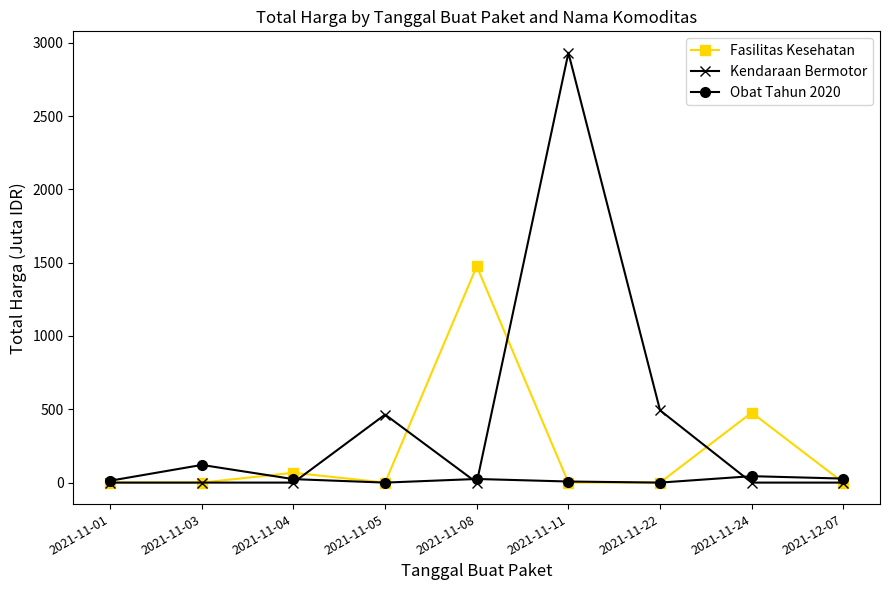

Read the Kendaraan Bermotor value at 2021-11-11.

2931.6